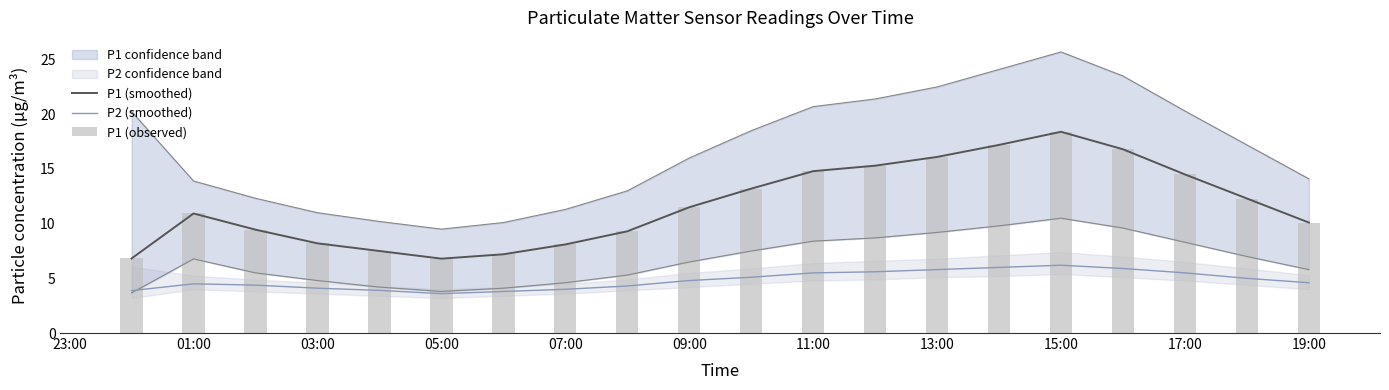

At how many categories does at least one series exceed 7?

18